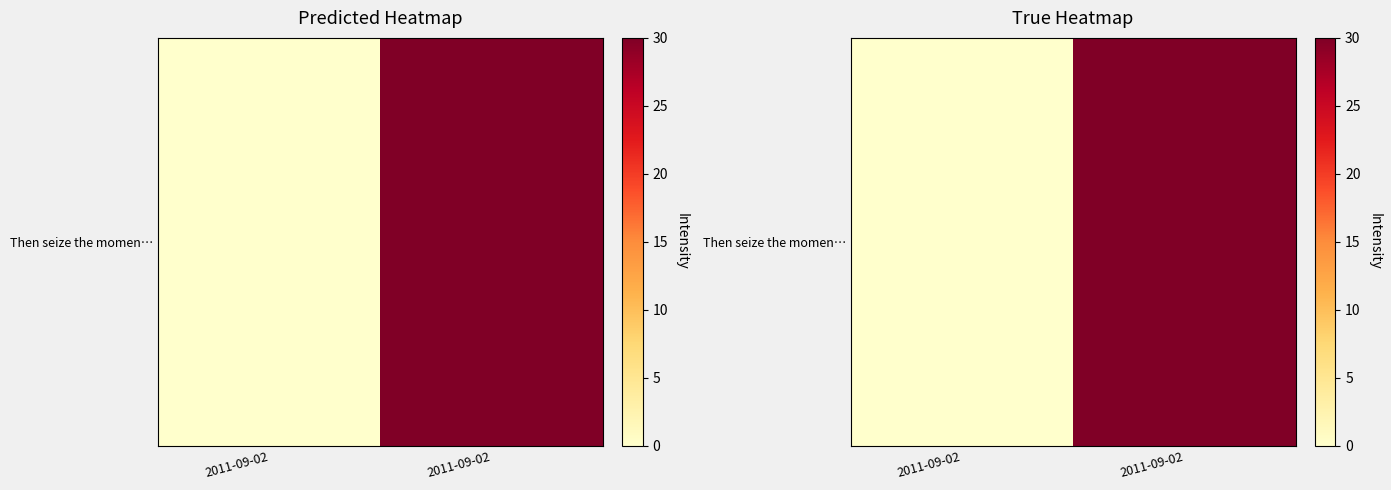

The value at 2011-09-02 is 0. True or false?

True